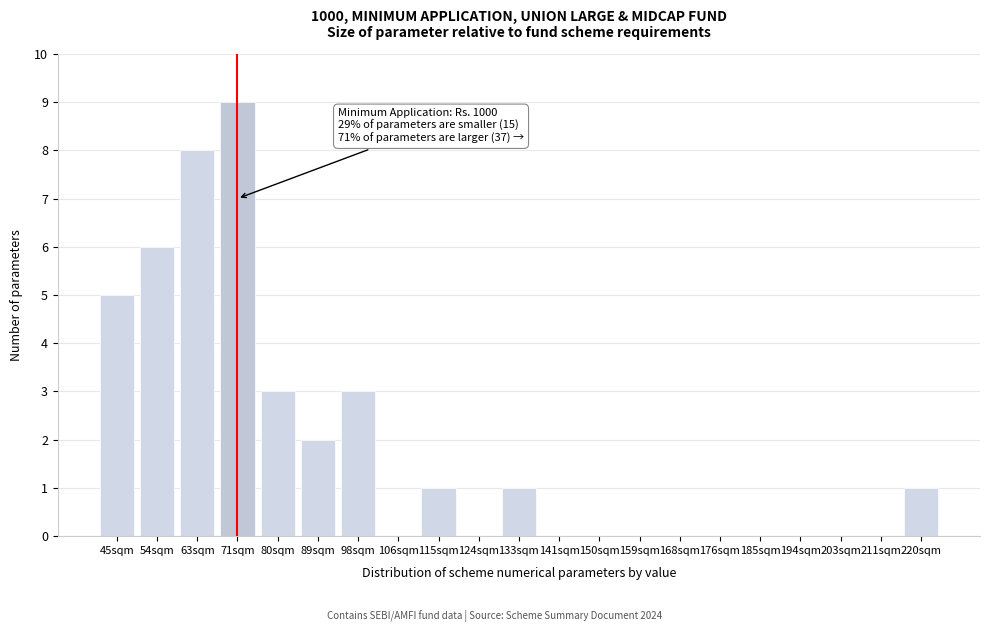

Reading left to right, list all the values displayed in this chart.

45sqm=5	54sqm=6	63sqm=8	71sqm=9	80sqm=3	89sqm=2	98sqm=3	106sqm=0	115sqm=1	124sqm=0	133sqm=1	141sqm=0	150sqm=0	159sqm=0	168sqm=0	176sqm=0	185sqm=0	194sqm=0	203sqm=0	211sqm=0	220sqm=1